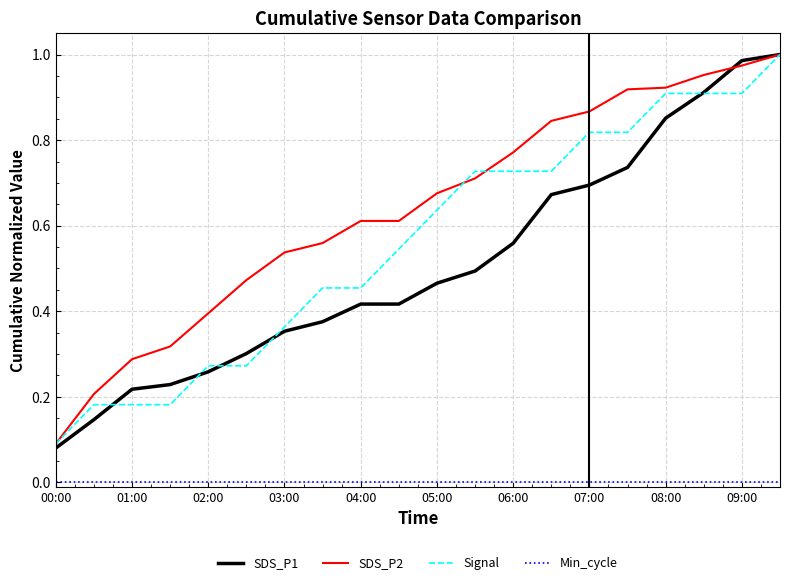

Which series has the widest spread of values?

SDS_P1